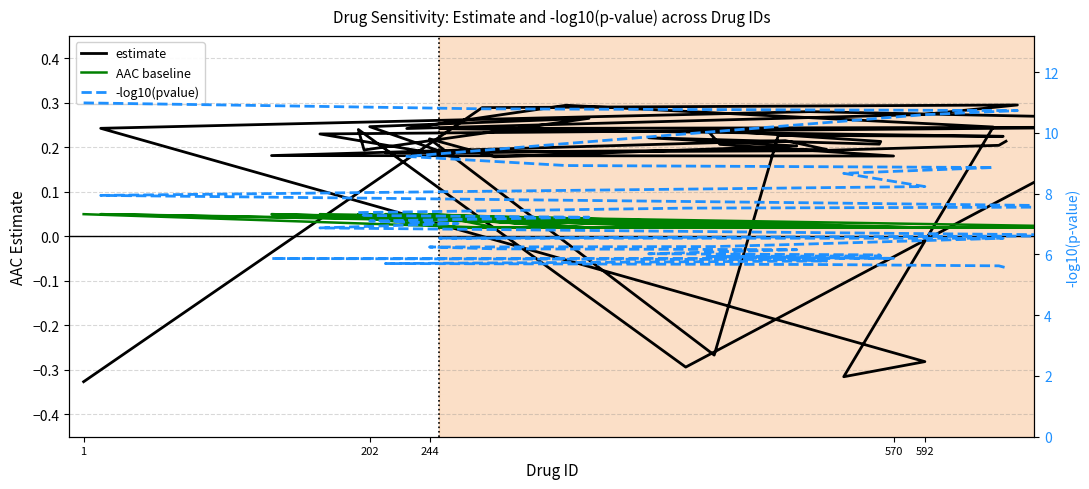

Does the chart have visible grid lines?

Yes